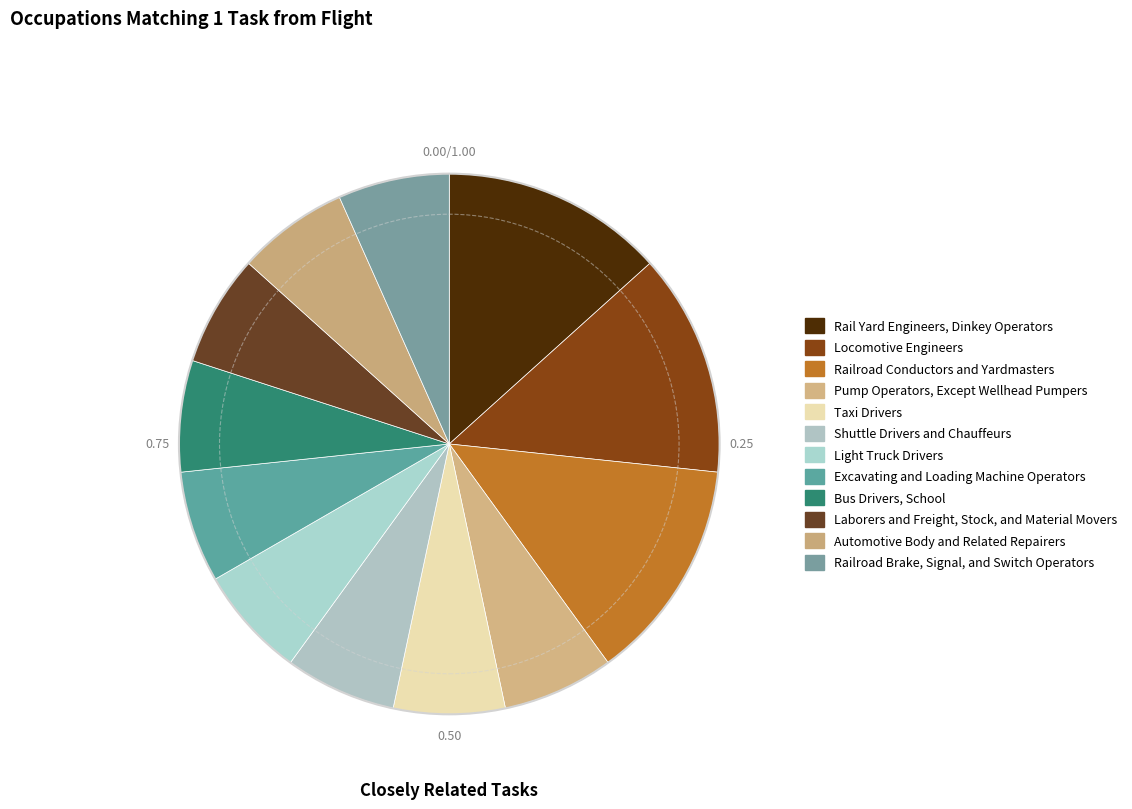

Which slice is the largest?

Rail Yard Engineers, Dinkey Operators